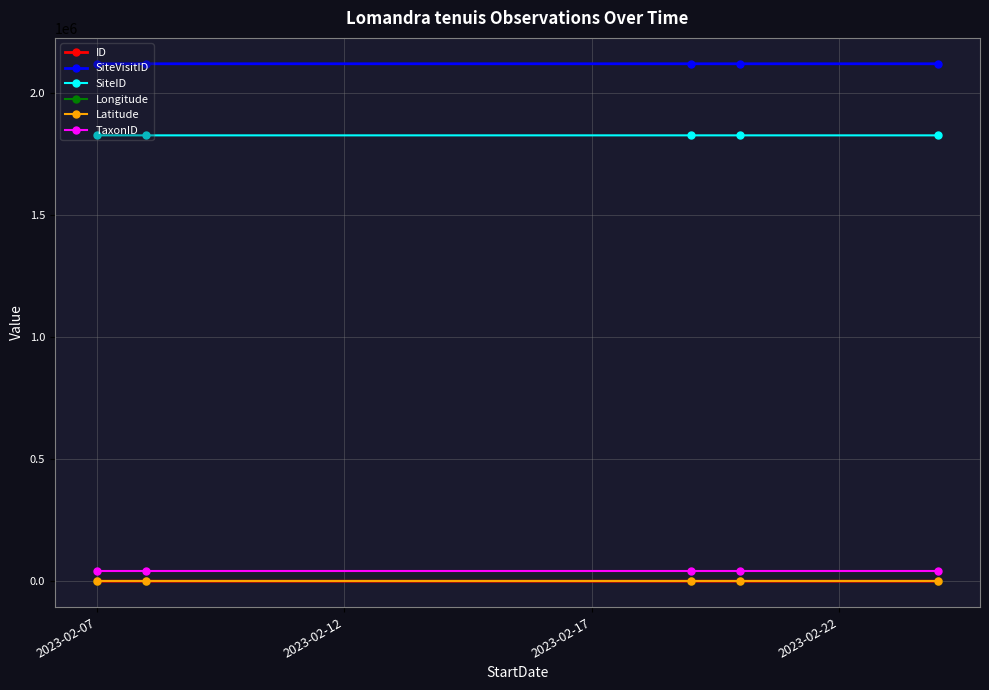

At how many categories does at least one series exceed 1197509?

5